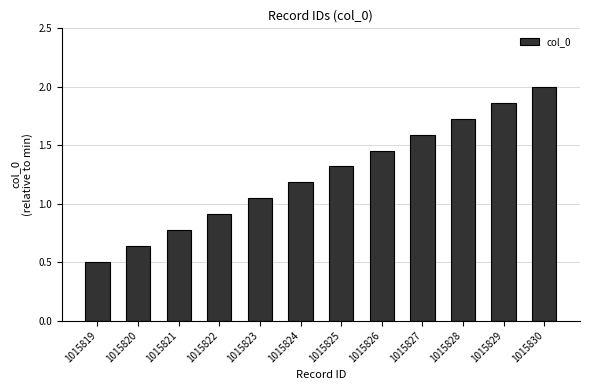

Which label corresponds to the smallest value in the chart?

1015819